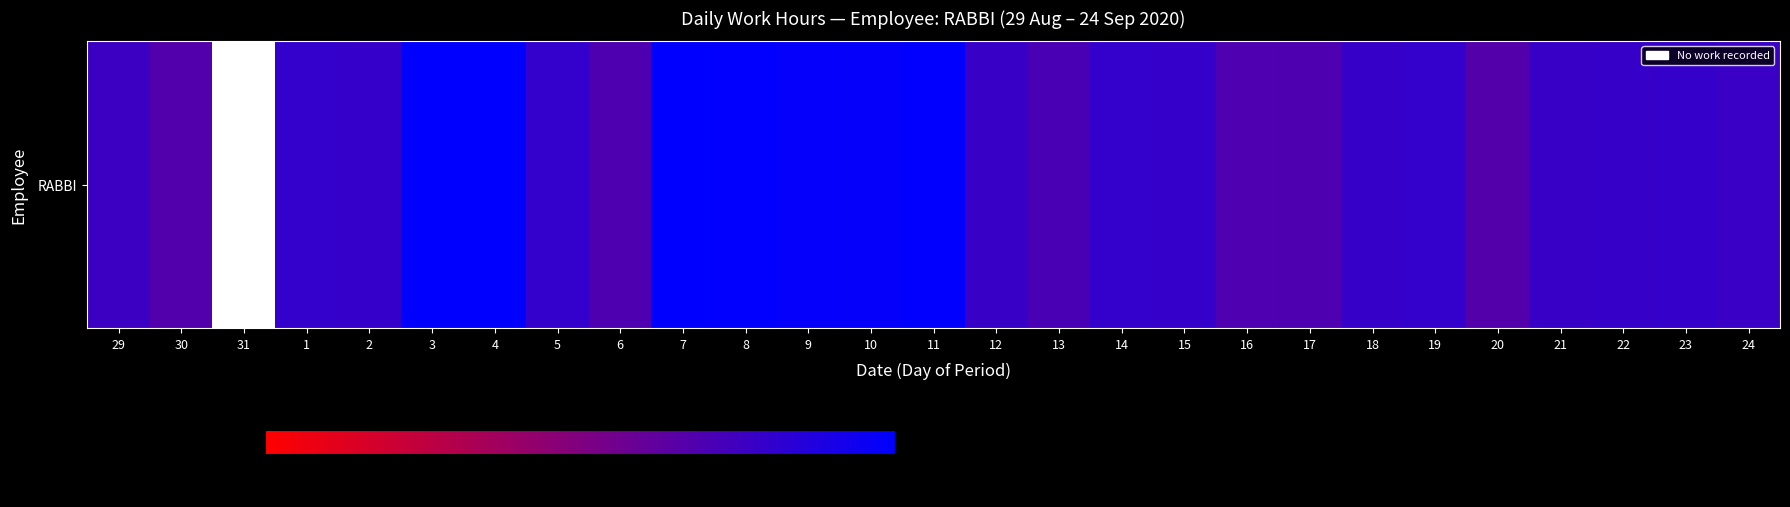

How many series are shown in this chart?

1